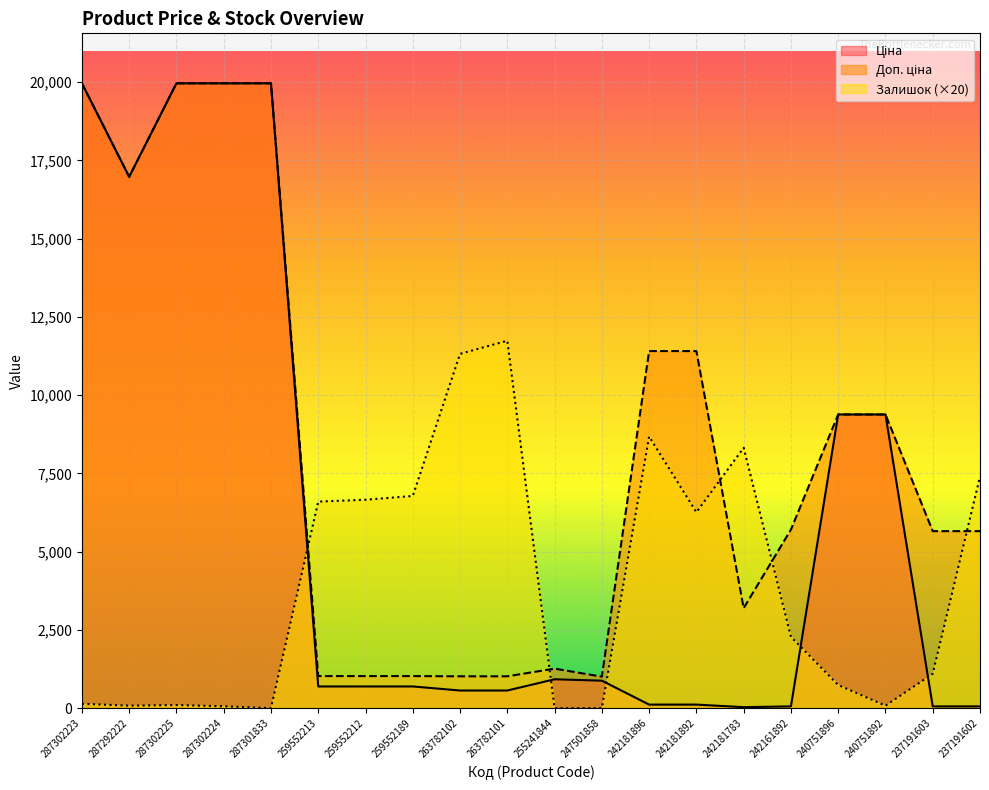

How many lines are shown in the chart?

3